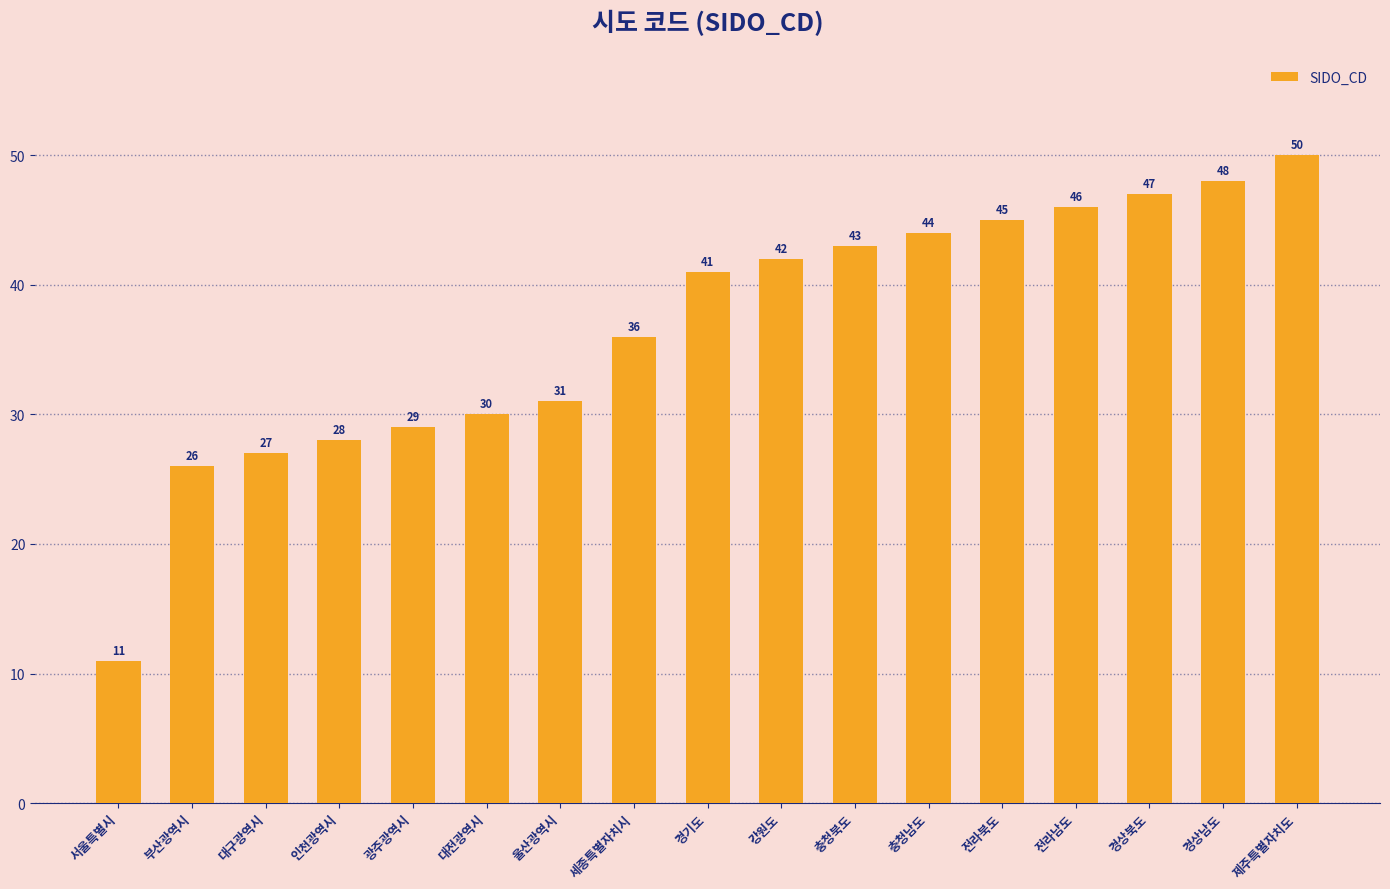

What is the change in value from 대구광역시 to 대전광역시?

+3